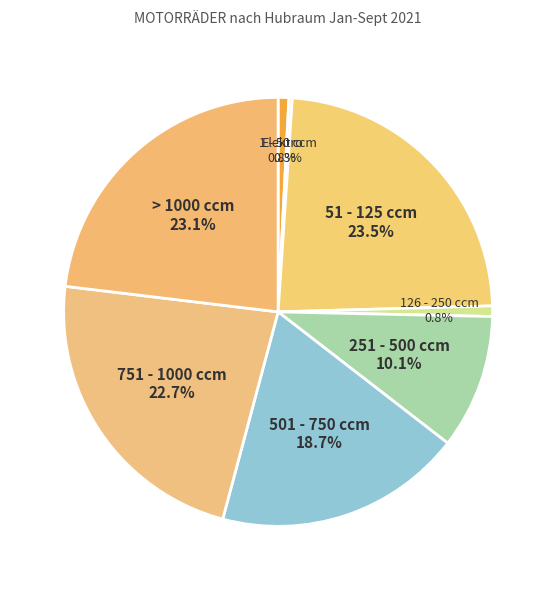

Does 251 - 500 ccm represent more than half of the total?

No